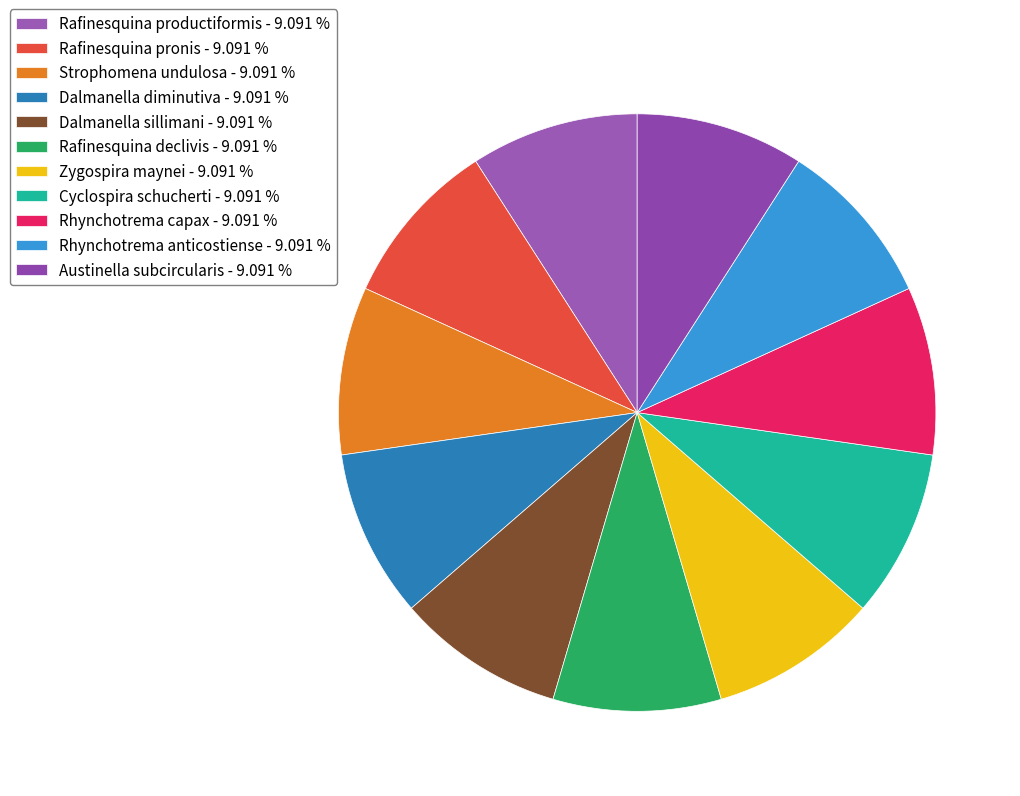

To the nearest percent, what percentage of the pie is Strophomena undulosa?

9%